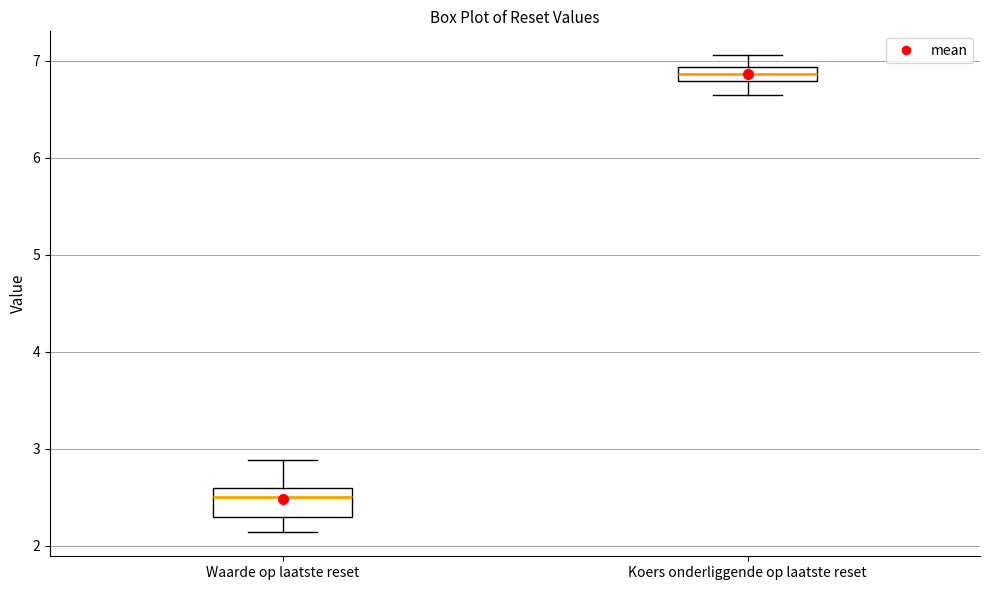

Where does the upper whisker of the box for Waarde op laatste reset end on the y-axis? The values are not printed on the chart, so give them approximately, as read against the axis.

2.9